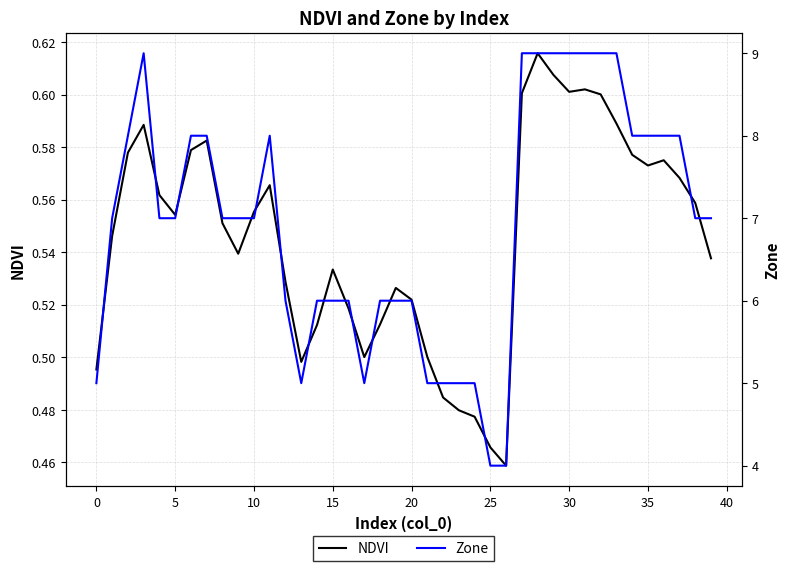

What is the label of the 27th point from the right?

13